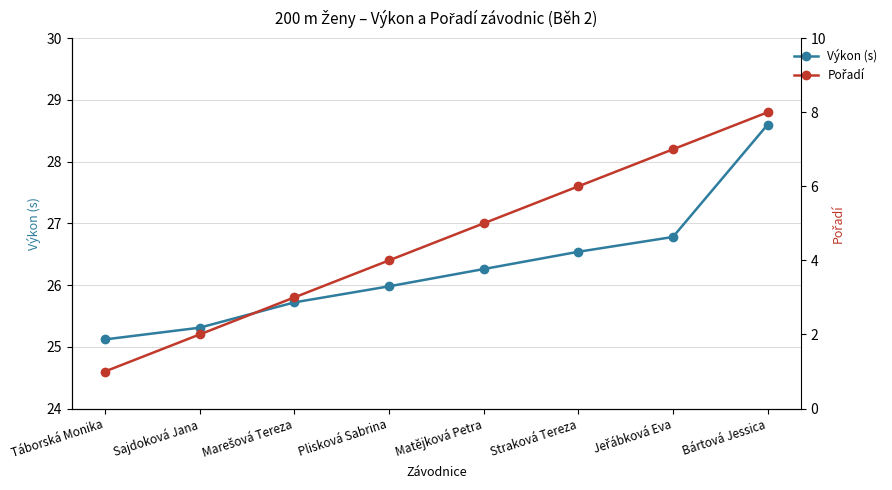

Is the value of Pořadí at Marešová Tereza greater than the value of Výkon (s) at Matějková Petra?

No